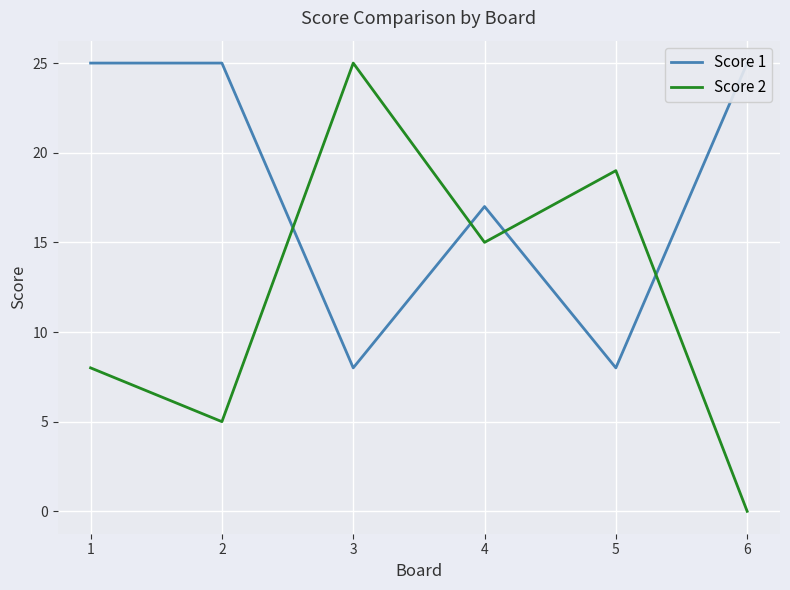

Which series ends up on top after the final intersection of Score 2 and Score 1?

Score 1